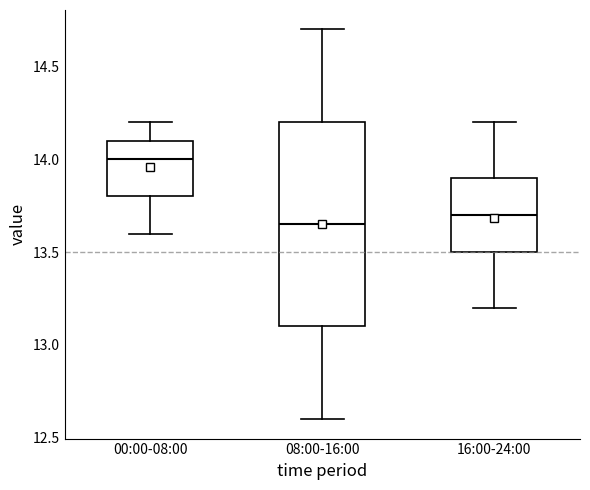

Where is the lower edge of the box for 00:00-08:00 on the y-axis? The values are not printed on the chart, so give them approximately, as read against the axis.

13.80